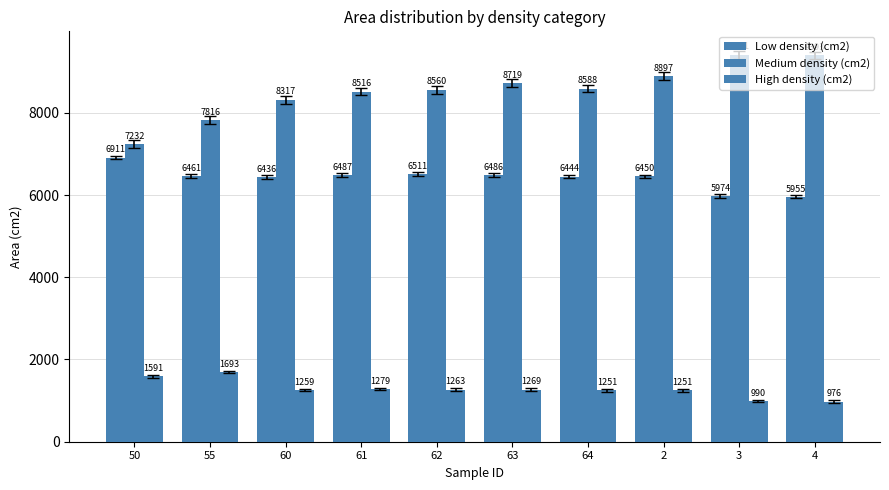

Between 3 and 2, which is larger?

2